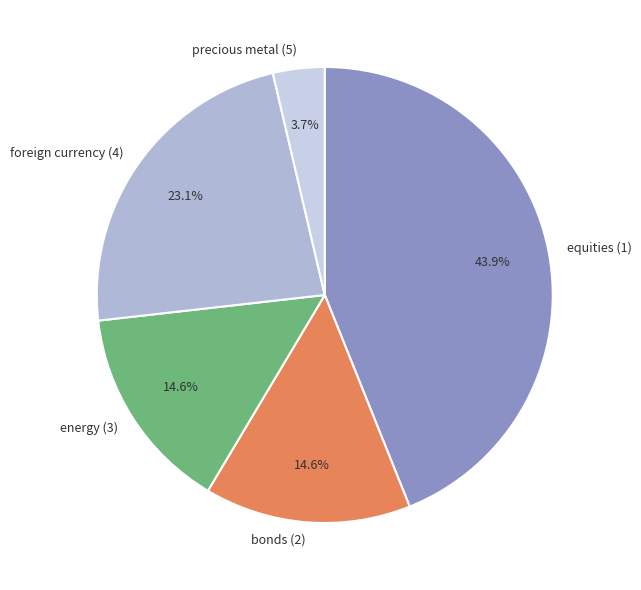

Between bonds (2) and equities (1), which is larger?

equities (1)